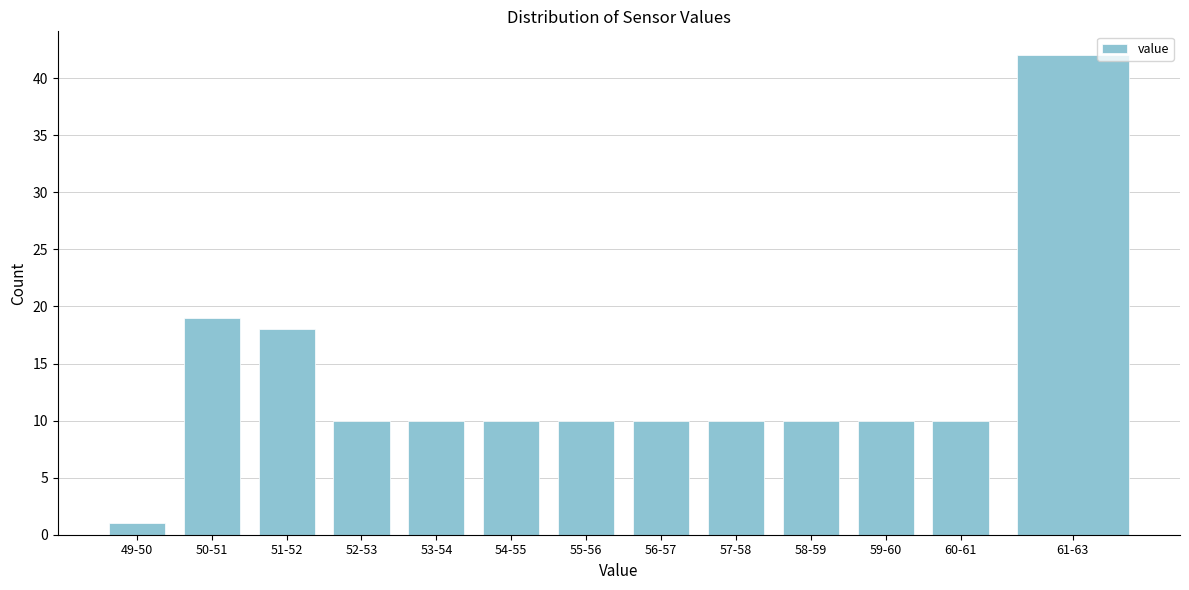

Reading left to right, extract all data points from this chart.

1	19	18	10	10	10	10	10	10	10	10	10	42